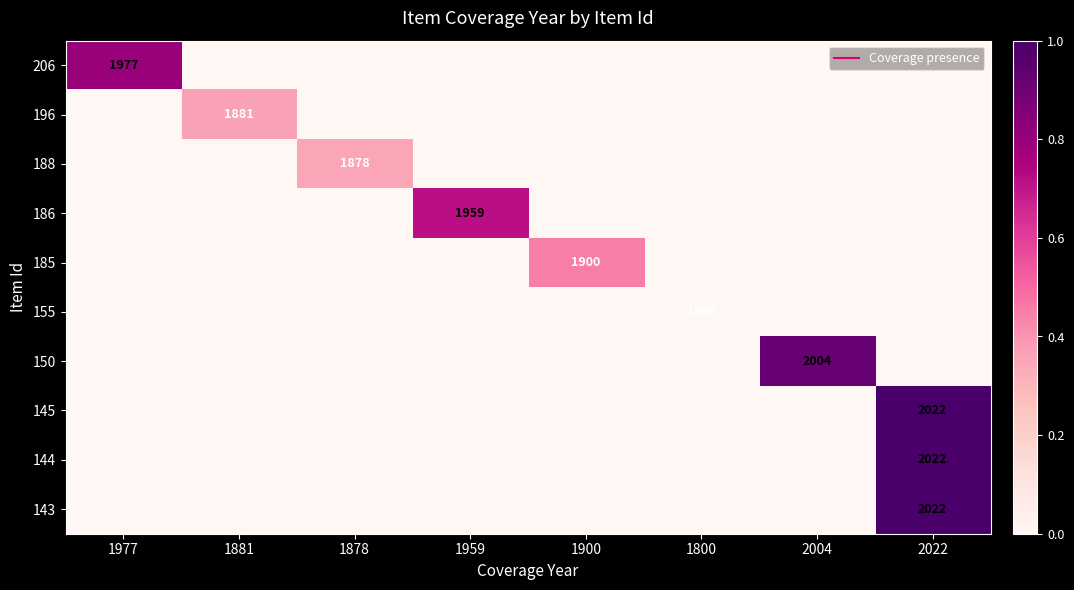

At which category does the chart reach its minimum across all series?

1881